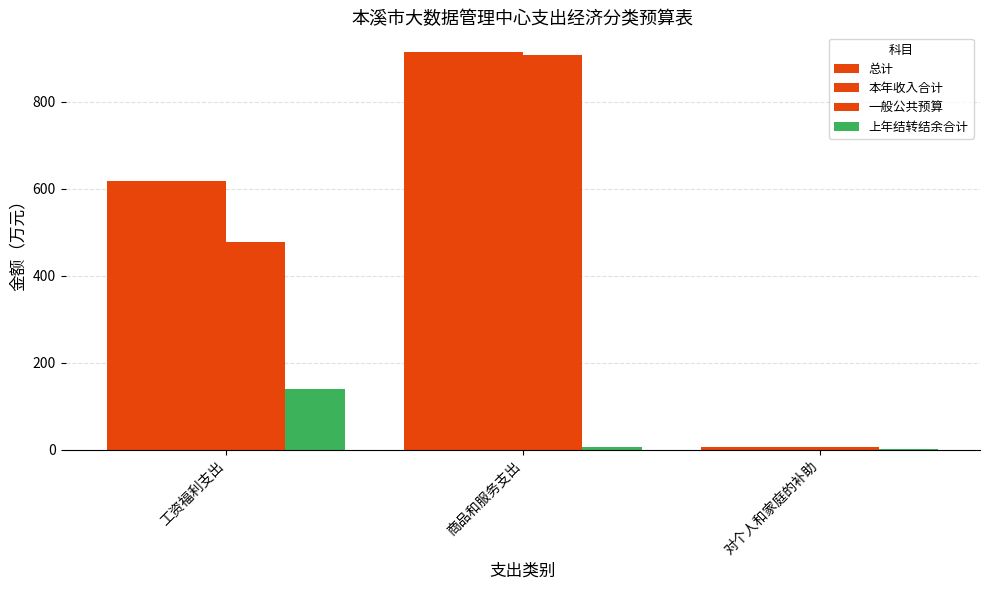

How many values in the 上年结转结余合计 series exceed 6?

2